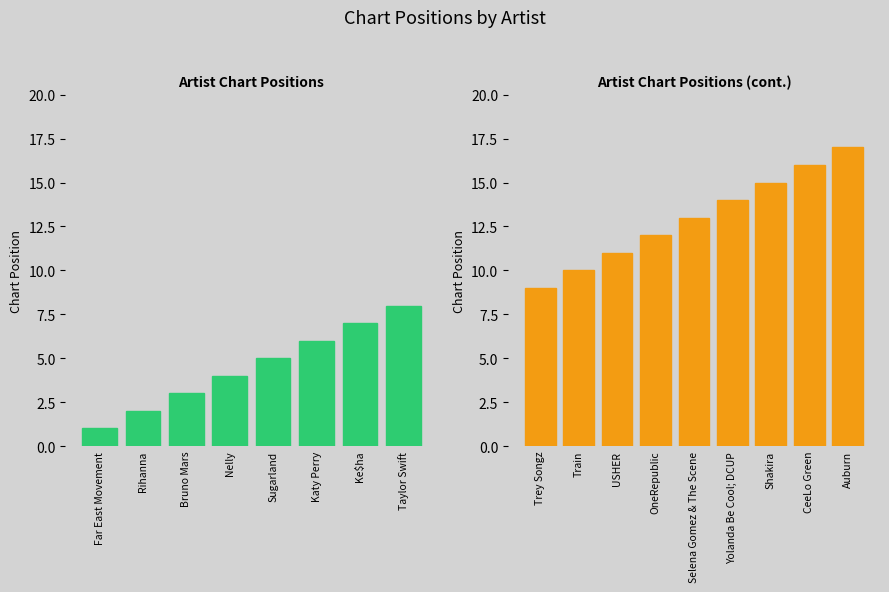

What is the value of the 7th bar from the left?

7